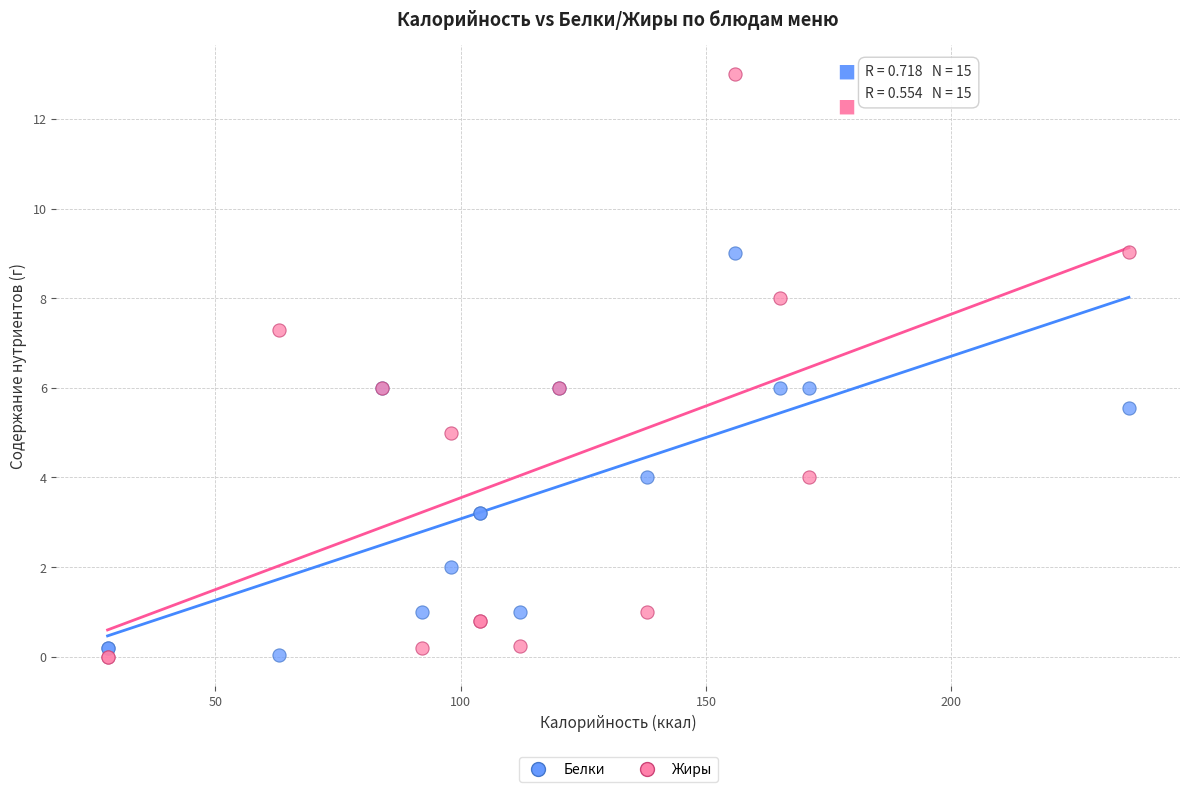

Which series contains the highest Y value?

Жиры